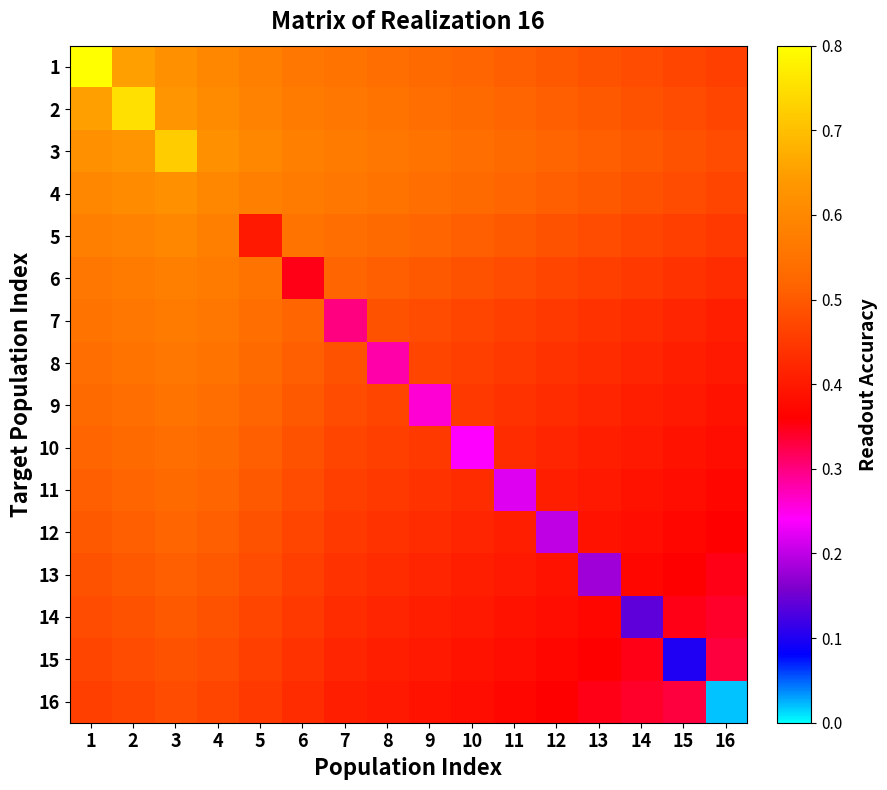

List the series in order of their peak value, highest first.

1, 2, 3, 4, 5, 6, 7, 8, 9, 10, 11, 12, 13, 14, 15, 16